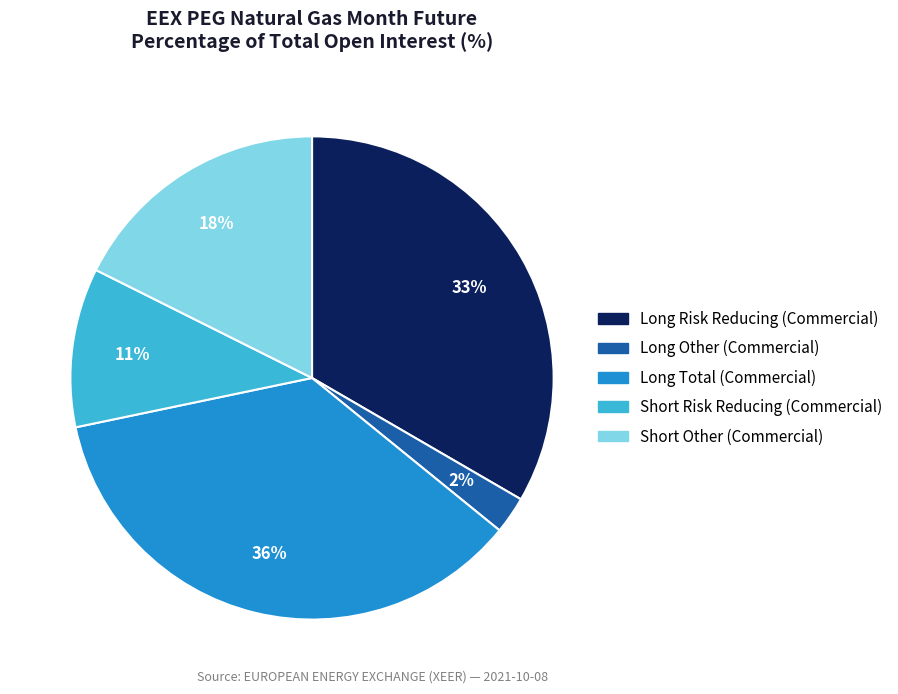

Rank the categories by value from lowest to highest.

Long Other (Commercial), Short Risk Reducing (Commercial), Short Other (Commercial), Long Risk Reducing (Commercial), Long Total (Commercial)